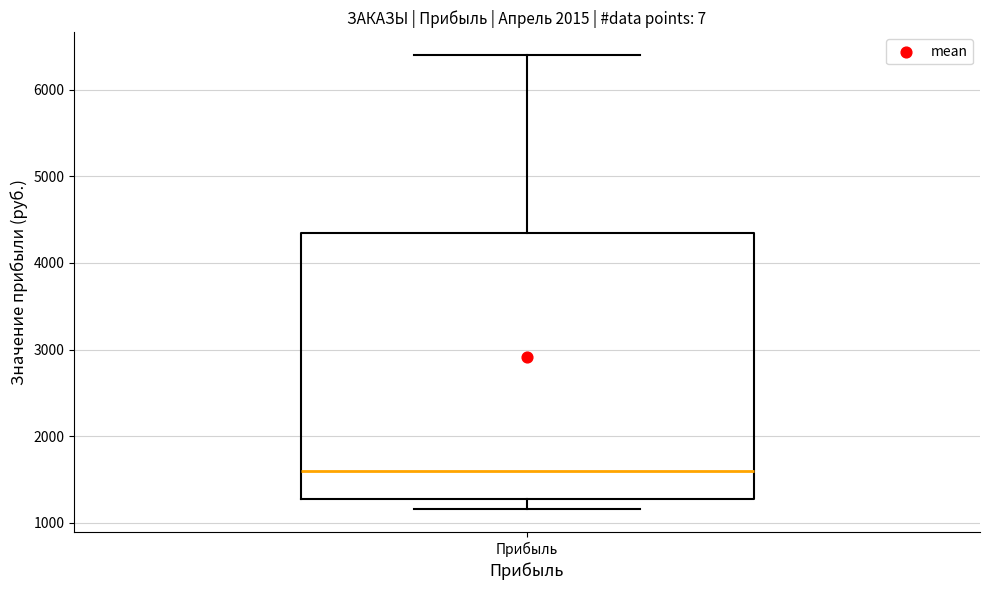

Read this box plot against the y-axis: the position of the median line, the range covered by the box, and the ends of both whiskers. The values are not printed on the chart, so give them approximately, as read against the axis.

median 1600, box 1300 to 4400, whiskers 1200 to 6400